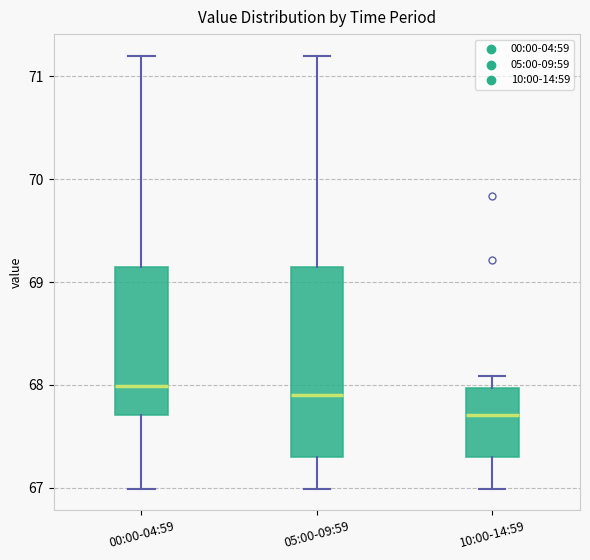

Reading left to right, transcribe this box plot: for each box, give where its median line is, the range the box spans, and where its two whiskers end, as read against the y-axis. The values are not printed on the chart, so give them approximately, as read against the axis.

00:00-04:59: median 68.0, box 67.7 to 69.2, whiskers 67.0 to 71.2
05:00-09:59: median 67.9, box 67.3 to 69.2, whiskers 67.0 to 71.2
10:00-14:59: median 67.7, box 67.3 to 68.0, whiskers 67.0 to 68.1